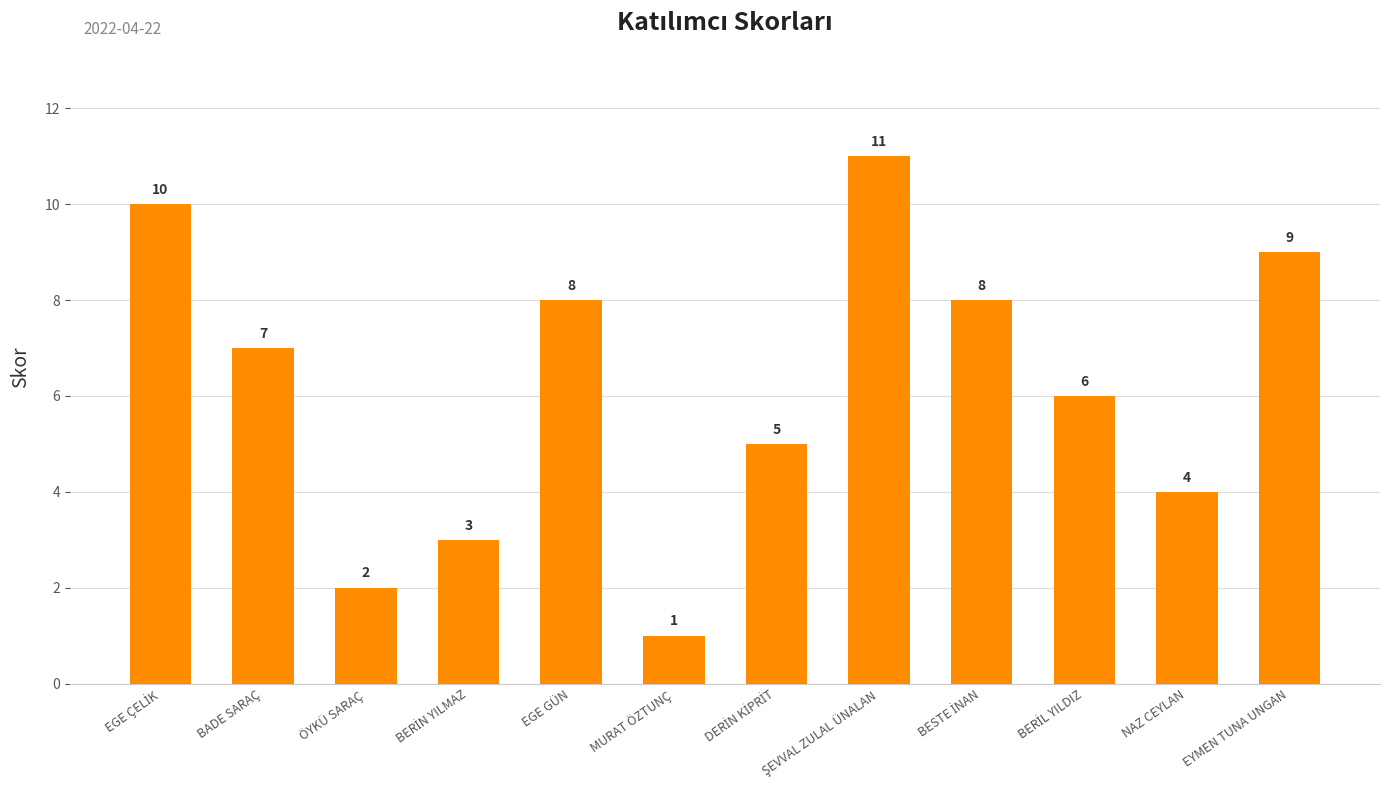

What position from the right is BADE SARAÇ?

11